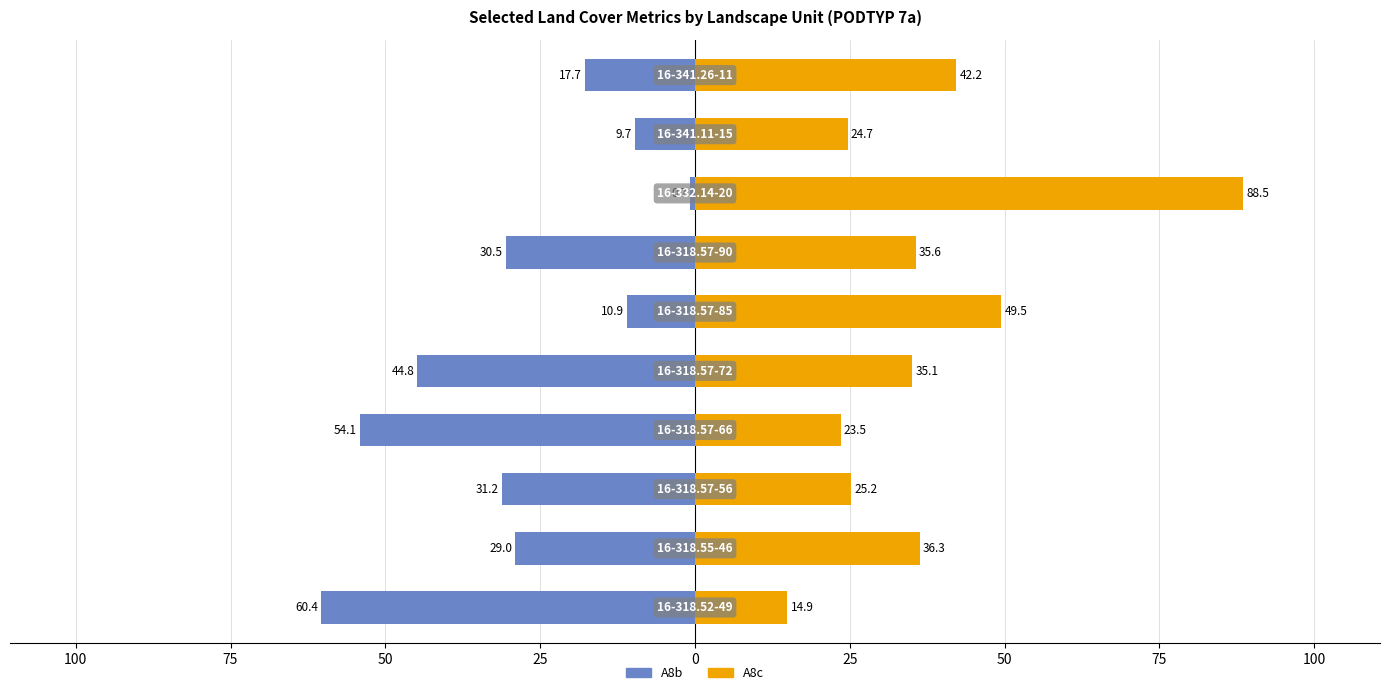

Which series has the largest range (max minus min)?

A8c